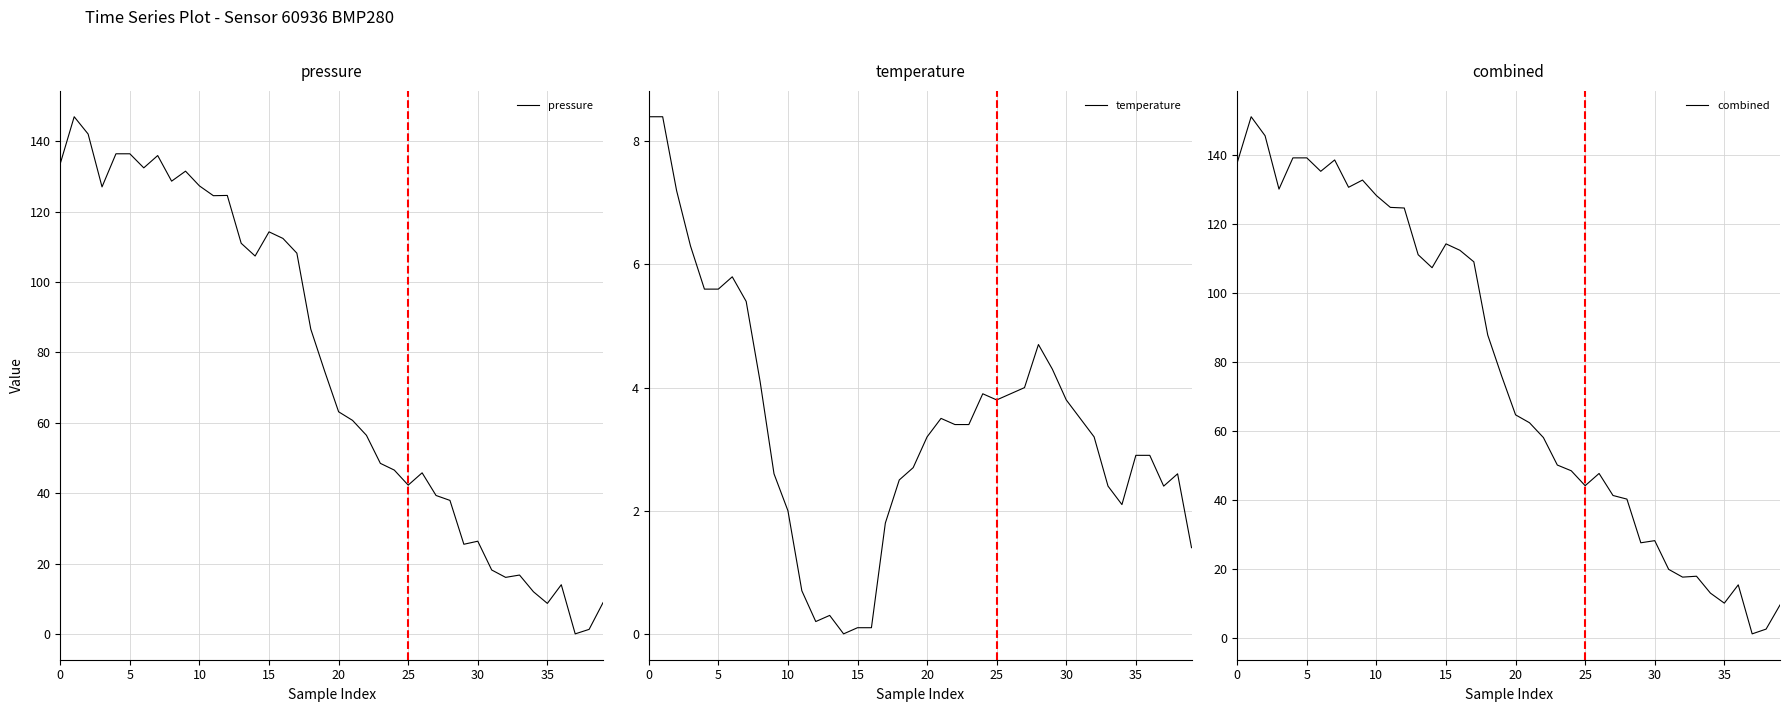

True or false: pressure has a value of 26.3 at 30.

True